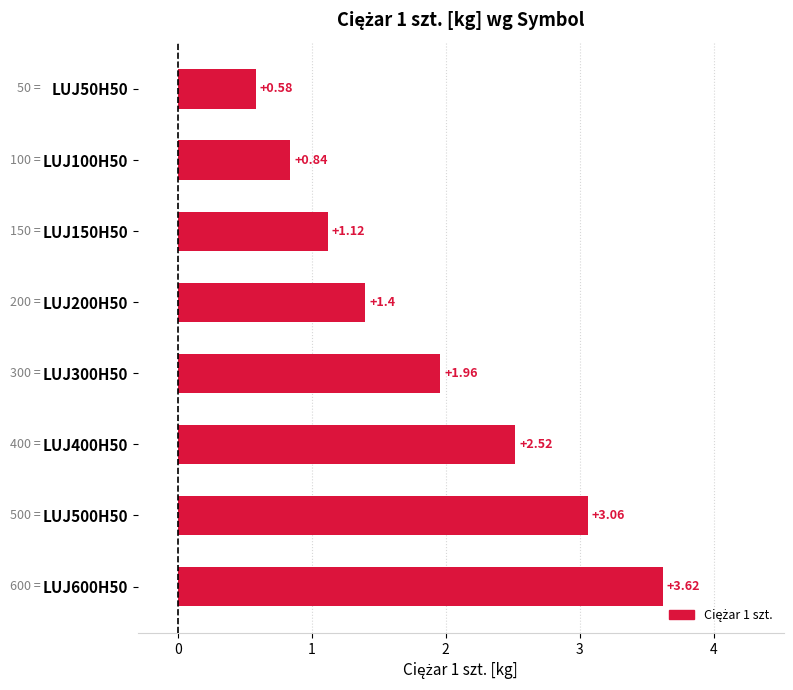

Count the number of values greater than 1.

6